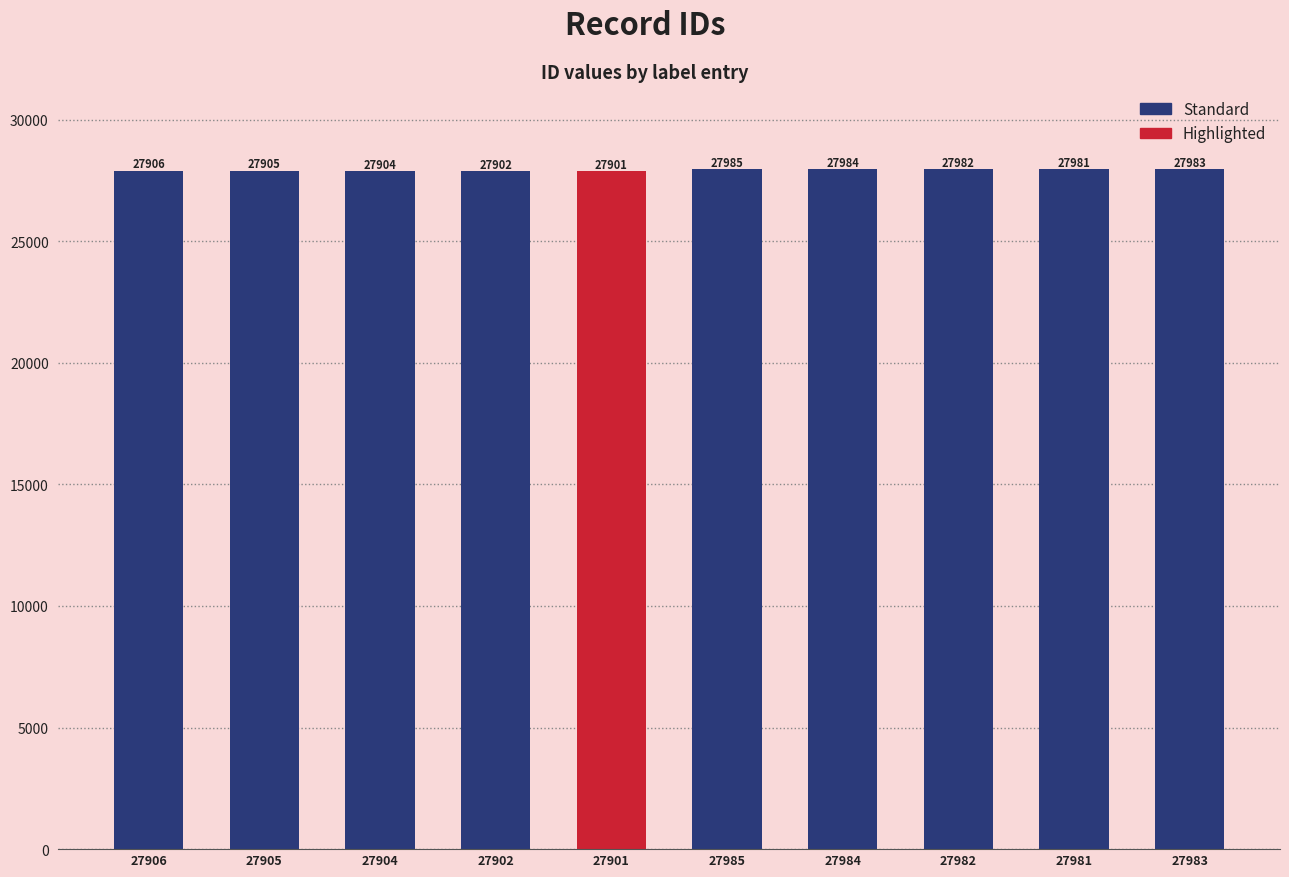

List the labels in order of value, smallest first.

27901, 27902, 27904, 27905, 27906, 27981, 27982, 27983, 27984, 27985